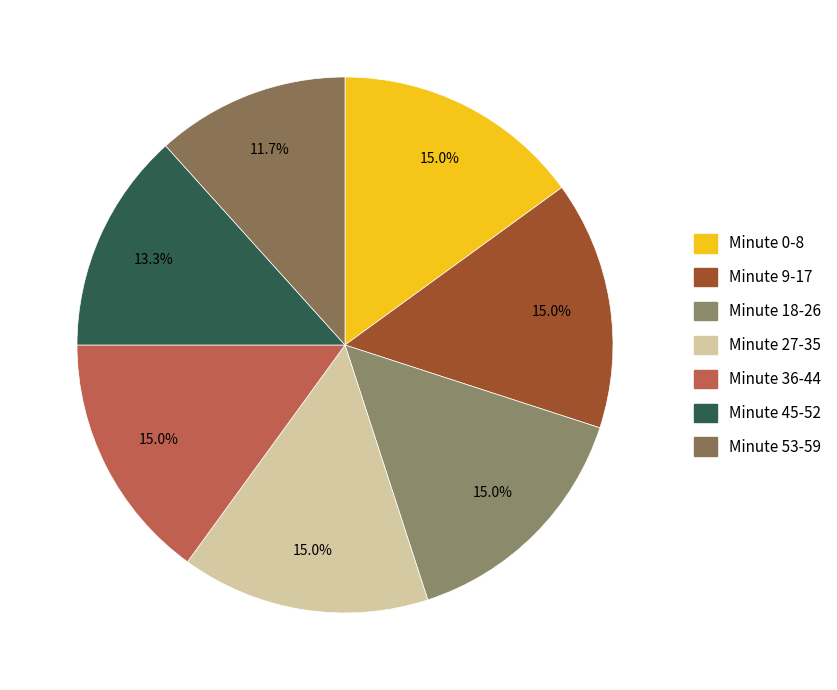

Is there a majority slice in this chart?

No